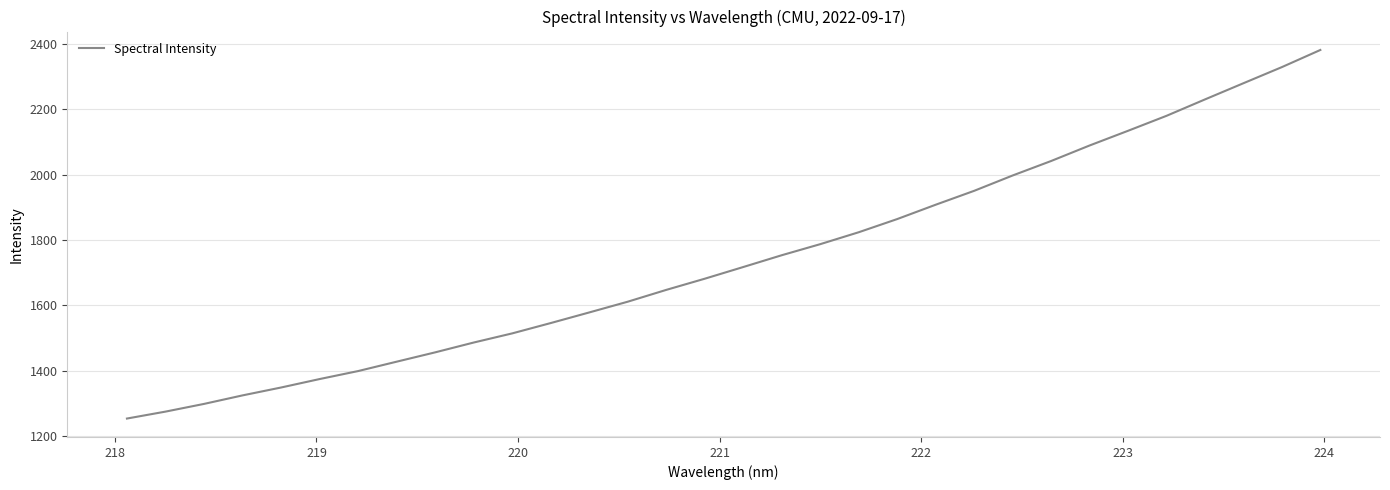

What is the difference between the maximum and minimum values?

1126.1